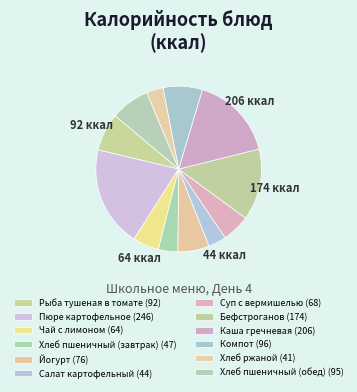

To the nearest percent, what is the difference between the largest and smallest slice percentages?

16%